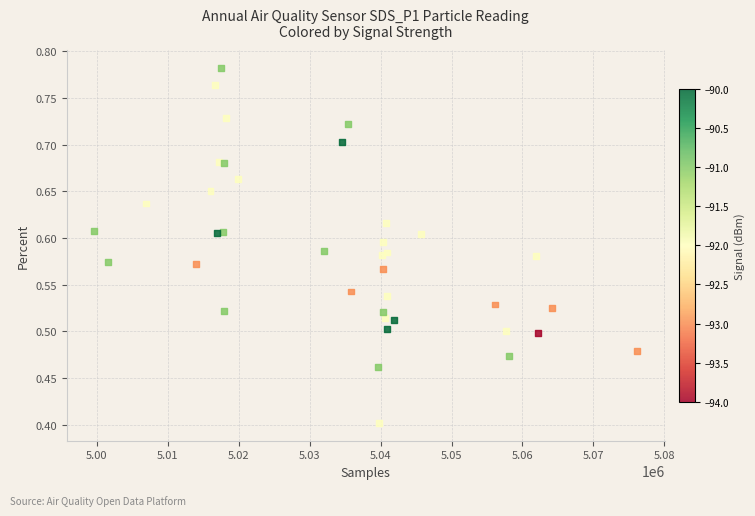

What Y value in the scatter plot is closest to 0?

0.4